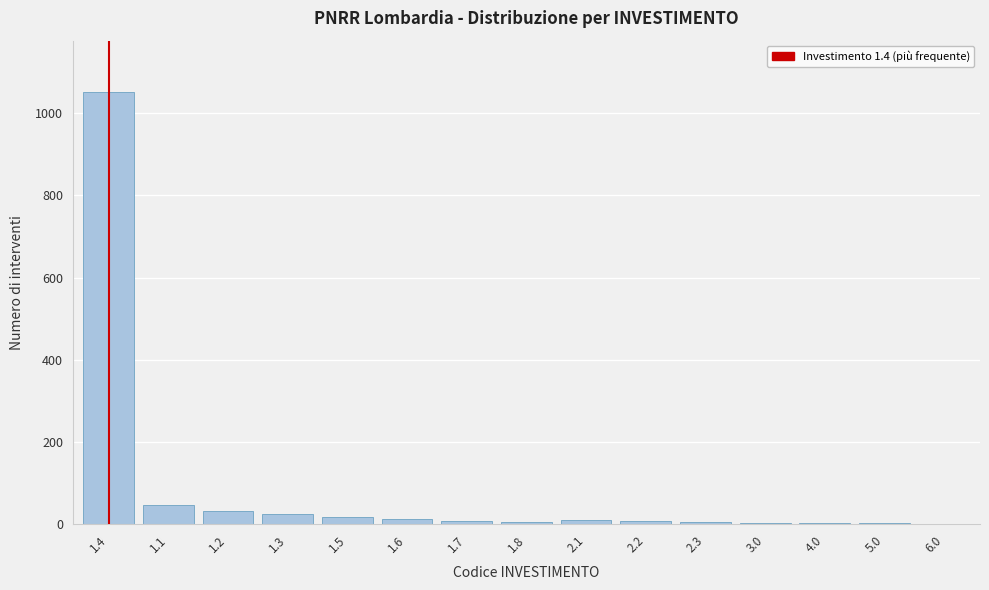

What is the greatest value displayed?

1050